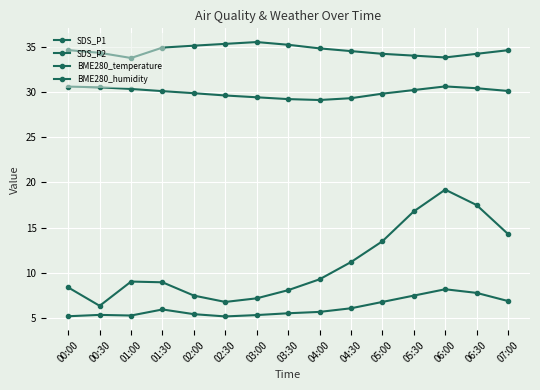

At which category does SDS_P2 reach its first local valley?

01:00